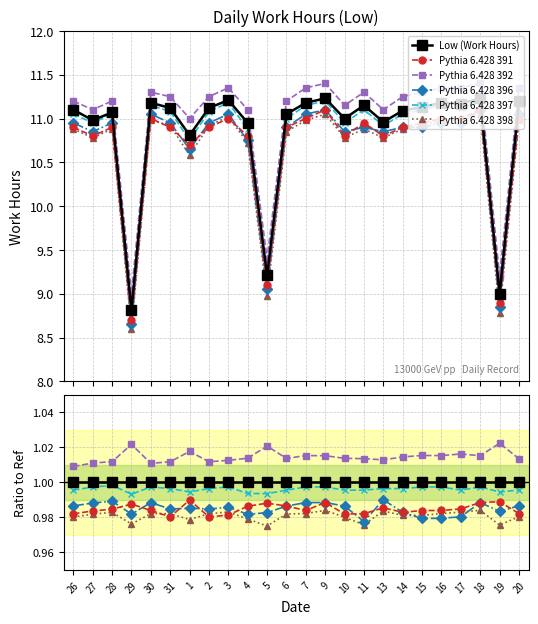

Reading left to right, list all the values displayed in this chart.

Low (Work Hours): 26=1.0	27=1.0	28=1.0	29=1.0	30=1.0	31=1.0	1=1.0	2=1.0	3=1.0	4=1.0	5=1.0	6=1.0	7=1.0	9=1.0	10=1.0	11=1.0	13=1.0	14=1.0	15=1.0	16=1.0	17=1.0	18=1.0	19=1.0	20=1.0
Pythia 6.428 391: 26=1.0	27=1.0	28=1.0	29=1.0	30=1.0	31=1.0	1=1.0	2=1.0	3=1.0	4=1.0	5=1.0	6=1.0	7=1.0	9=1.0	10=1.0	11=1.0	13=1.0	14=1.0	15=1.0	16=1.0	17=1.0	18=1.0	19=1.0	20=1.0
Pythia 6.428 392: 26=1.0	27=1.0	28=1.0	29=1.0	30=1.0	31=1.0	1=1.0	2=1.0	3=1.0	4=1.0	5=1.0	6=1.0	7=1.0	9=1.0	10=1.0	11=1.0	13=1.0	14=1.0	15=1.0	16=1.0	17=1.0	18=1.0	19=1.0	20=1.0
Pythia 6.428 396: 26=1.0	27=1.0	28=1.0	29=1.0	30=1.0	31=1.0	1=1.0	2=1.0	3=1.0	4=1.0	5=1.0	6=1.0	7=1.0	9=1.0	10=1.0	11=1.0	13=1.0	14=1.0	15=1.0	16=1.0	17=1.0	18=1.0	19=1.0	20=1.0
Pythia 6.428 397: 26=1.0	27=1.0	28=1.0	29=1.0	30=1.0	31=1.0	1=1.0	2=1.0	3=1.0	4=1.0	5=1.0	6=1.0	7=1.0	9=1.0	10=1.0	11=1.0	13=1.0	14=1.0	15=1.0	16=1.0	17=1.0	18=1.0	19=1.0	20=1.0
Pythia 6.428 398: 26=1.0	27=1.0	28=1.0	29=1.0	30=1.0	31=1.0	1=1.0	2=1.0	3=1.0	4=1.0	5=1.0	6=1.0	7=1.0	9=1.0	10=1.0	11=1.0	13=1.0	14=1.0	15=1.0	16=1.0	17=1.0	18=1.0	19=1.0	20=1.0